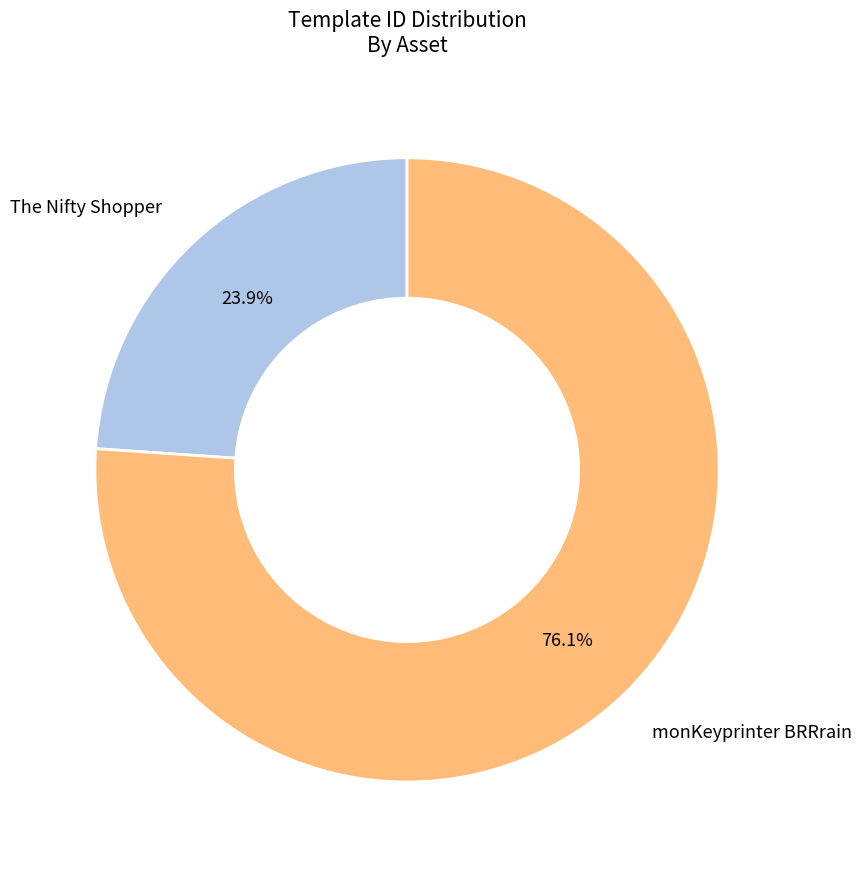

Is there any slice that represents more than half of the pie?

Yes